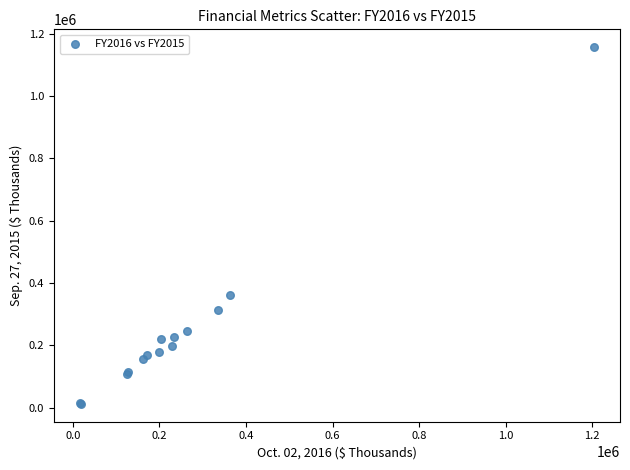

What Y value in the scatter plot is closest to 584310?

361988